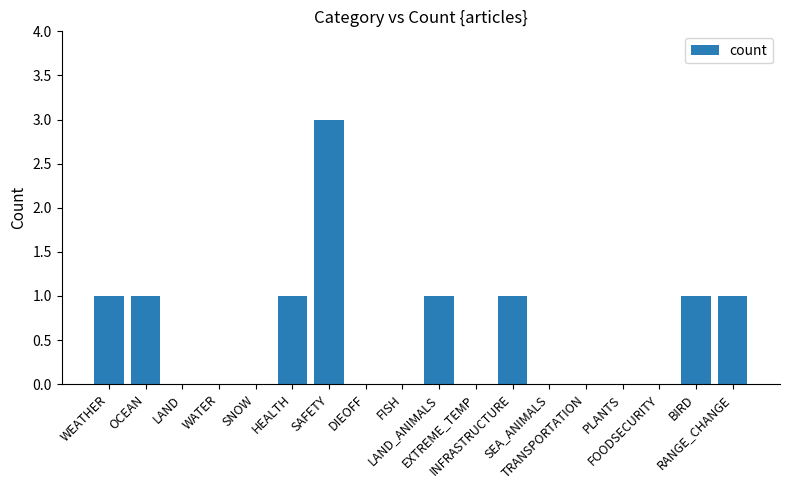

What value does the data have at HEALTH?

1